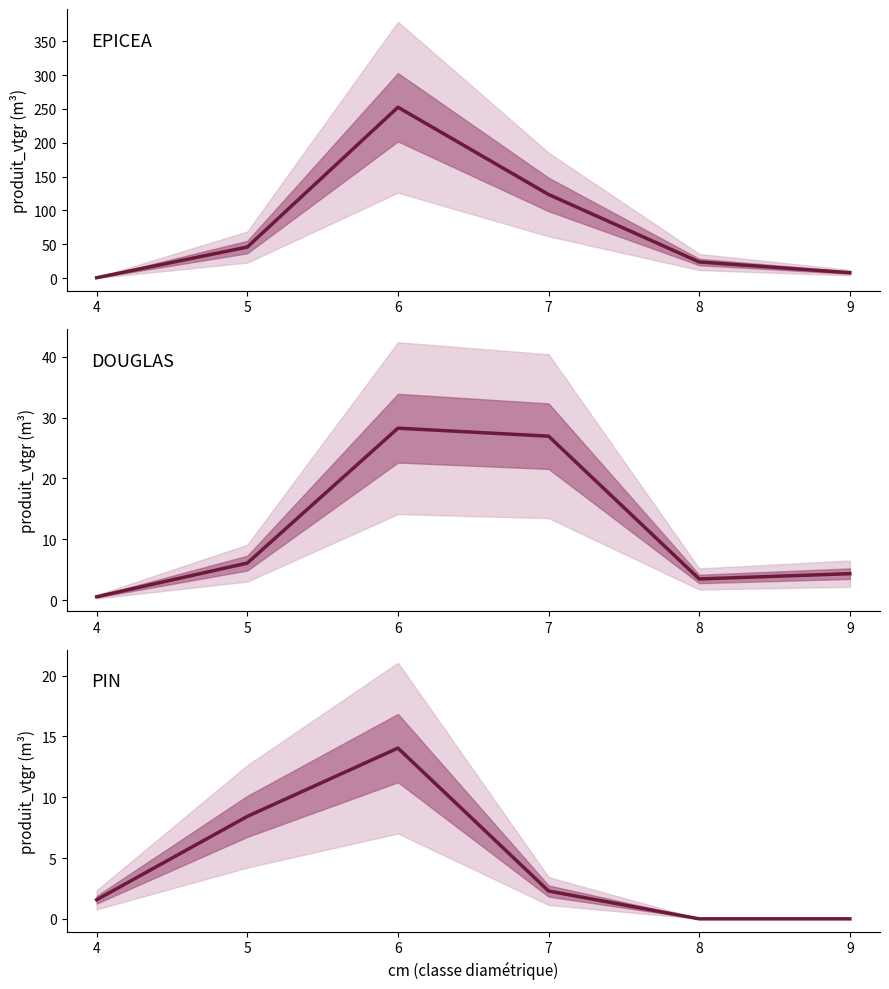

How many distinct data groups are displayed?

3